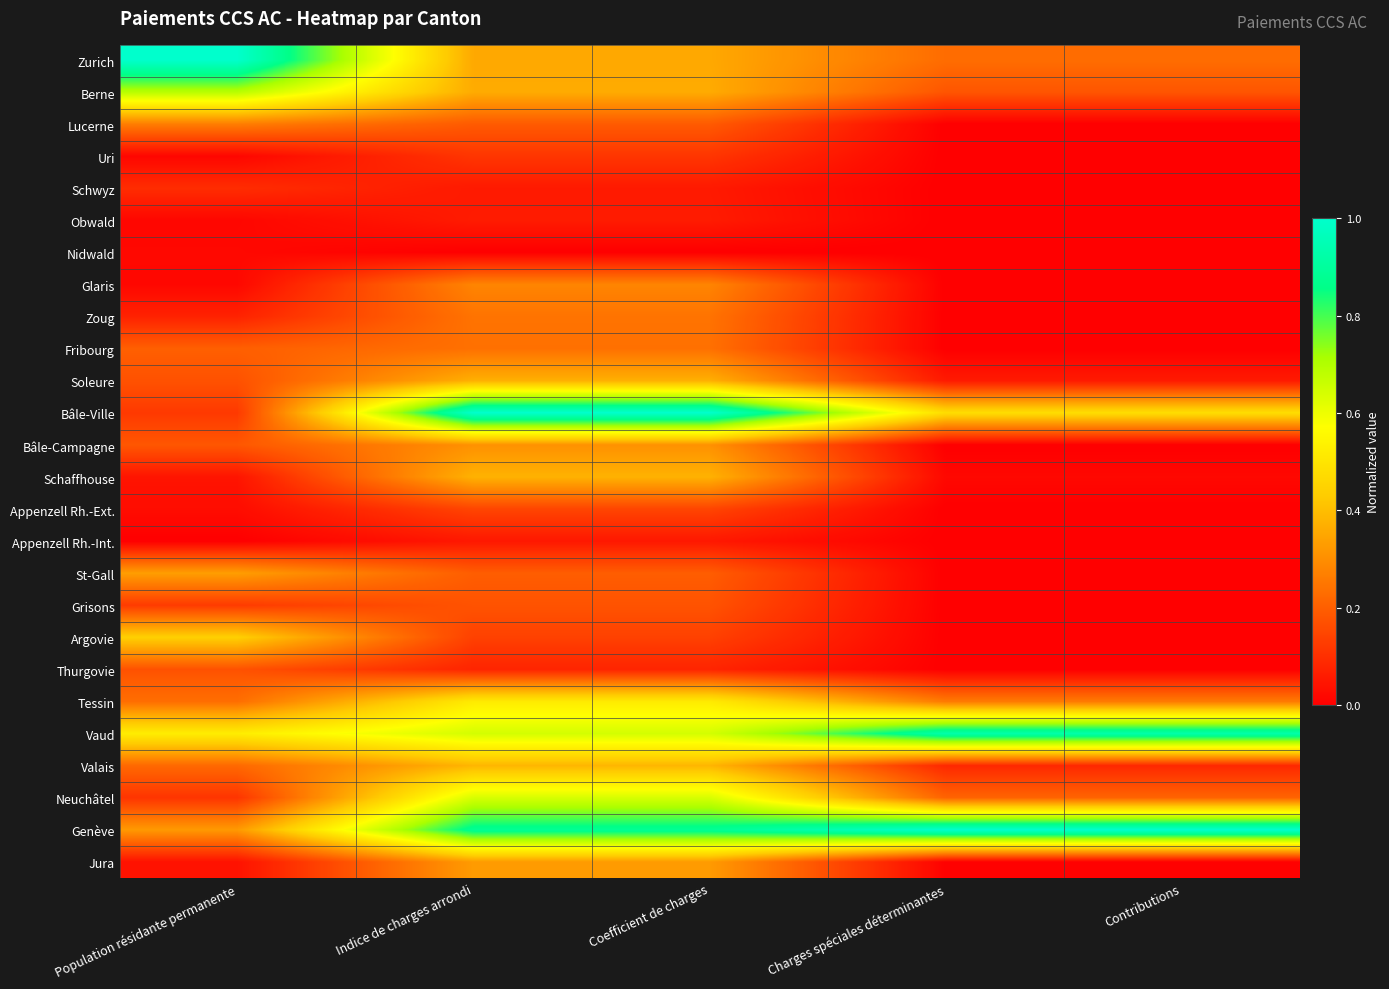

What is the difference between the highest and lowest values at Indice de charges arrondi?

1.0